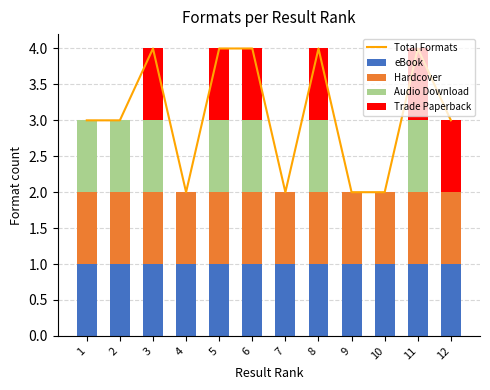

Reading left to right, extract all data points from this chart.

Total Formats: 1=3	2=3	3=4	4=2	5=4	6=4	7=2	8=4	9=2	10=2	11=4	12=3
eBook: 1=1	2=1	3=1	4=1	5=1	6=1	7=1	8=1	9=1	10=1	11=1	12=1
Hardcover: 1=1	2=1	3=1	4=1	5=1	6=1	7=1	8=1	9=1	10=1	11=1	12=1
Audio Download: 1=1	2=1	3=1	4=0	5=1	6=1	7=0	8=1	9=0	10=0	11=1	12=0
Trade Paperback: 1=0	2=0	3=1	4=0	5=1	6=1	7=0	8=1	9=0	10=0	11=1	12=1